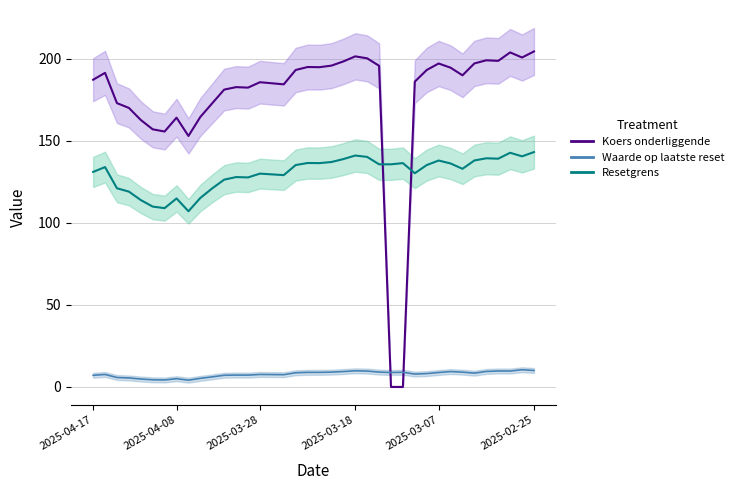

The Resetgrens series shows 137.9 at 2025-03-07. True or false?

True